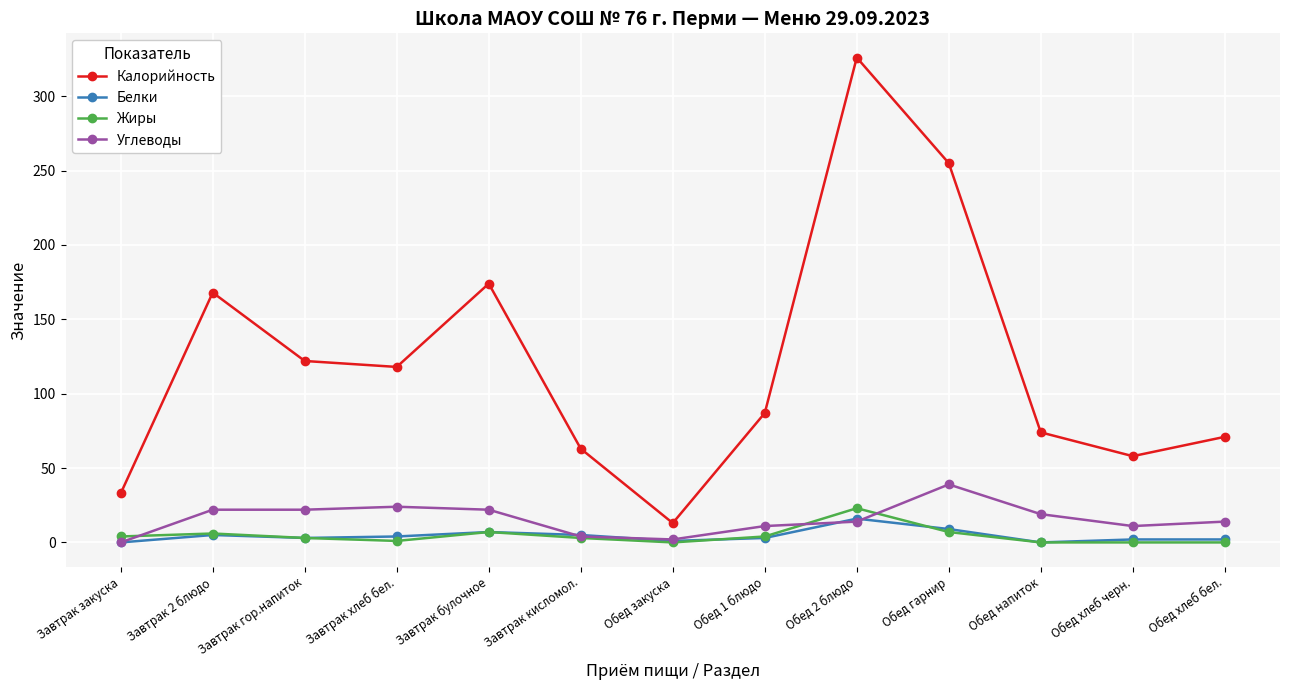

Does the chart have visible grid lines?

Yes